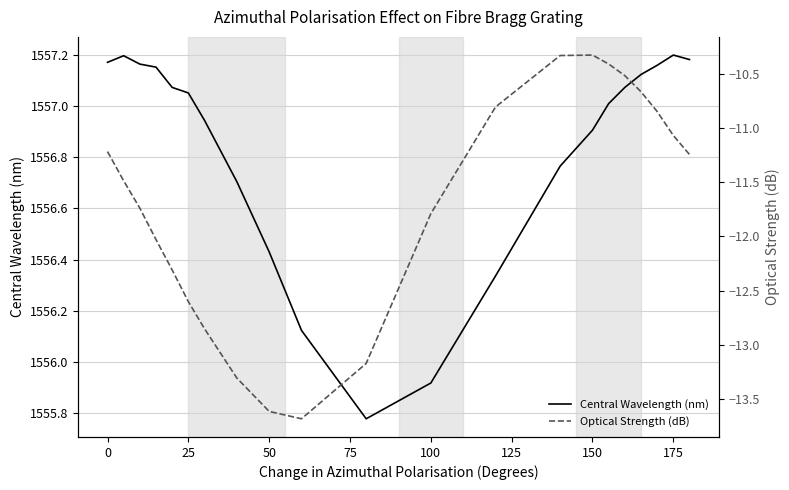

How many interior local peaks does the Optical Strength (dB) series have?

1